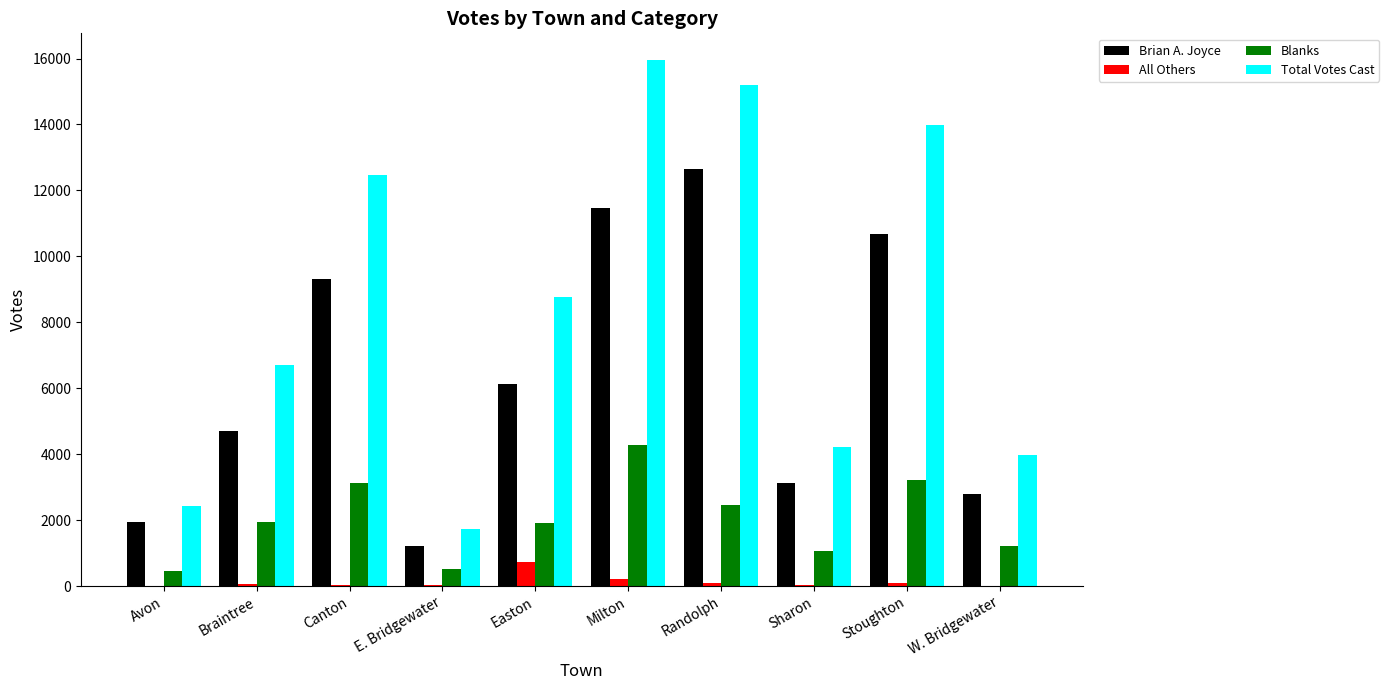

Which series has the largest total across all categories?

Total Votes Cast